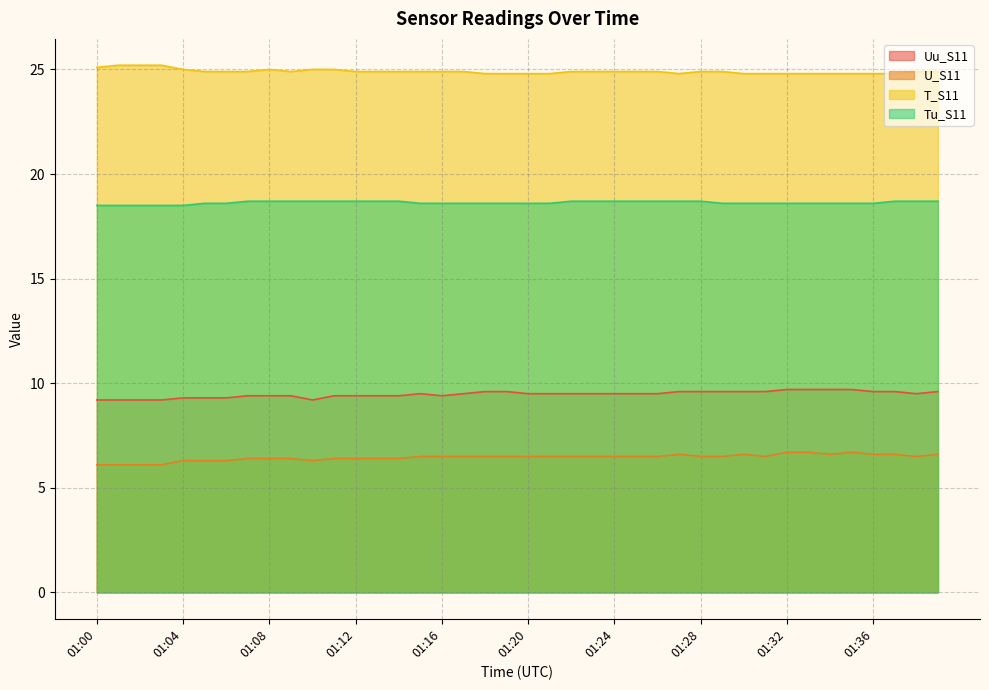

Rank the categories by Tu_S11 value from lowest to highest.

01:00, 01:01, 01:02, 01:03, 01:04, 01:05, 01:06, 01:15, 01:16, 01:17, 01:18, 01:19, 01:20, 01:21, 01:29, 01:30, 01:31, 01:32, 01:33, 01:34, 01:35, 01:36, 01:07, 01:08, 01:09, 01:10, 01:11, 01:12, 01:13, 01:14, 01:22, 01:23, 01:24, 01:25, 01:26, 01:27, 01:28, 01:37, 01:38, 01:39